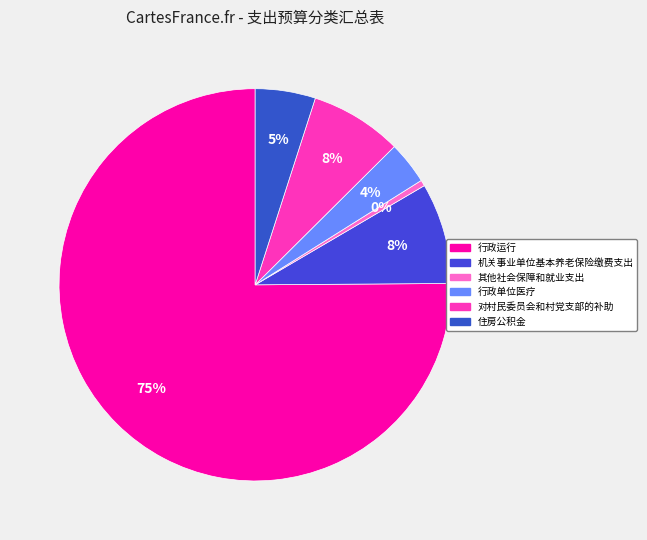

True or false: 其他社会保障和就业支出 accounts for 8% of the total.

False